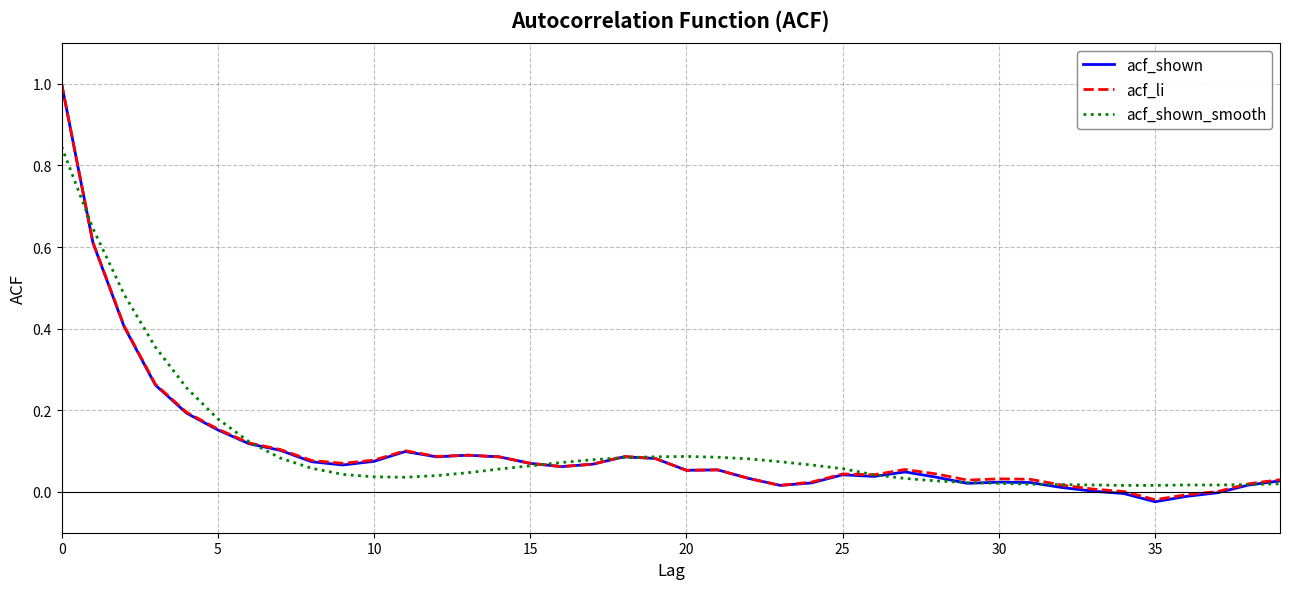

What is the maximum value shown in the chart?

1.0